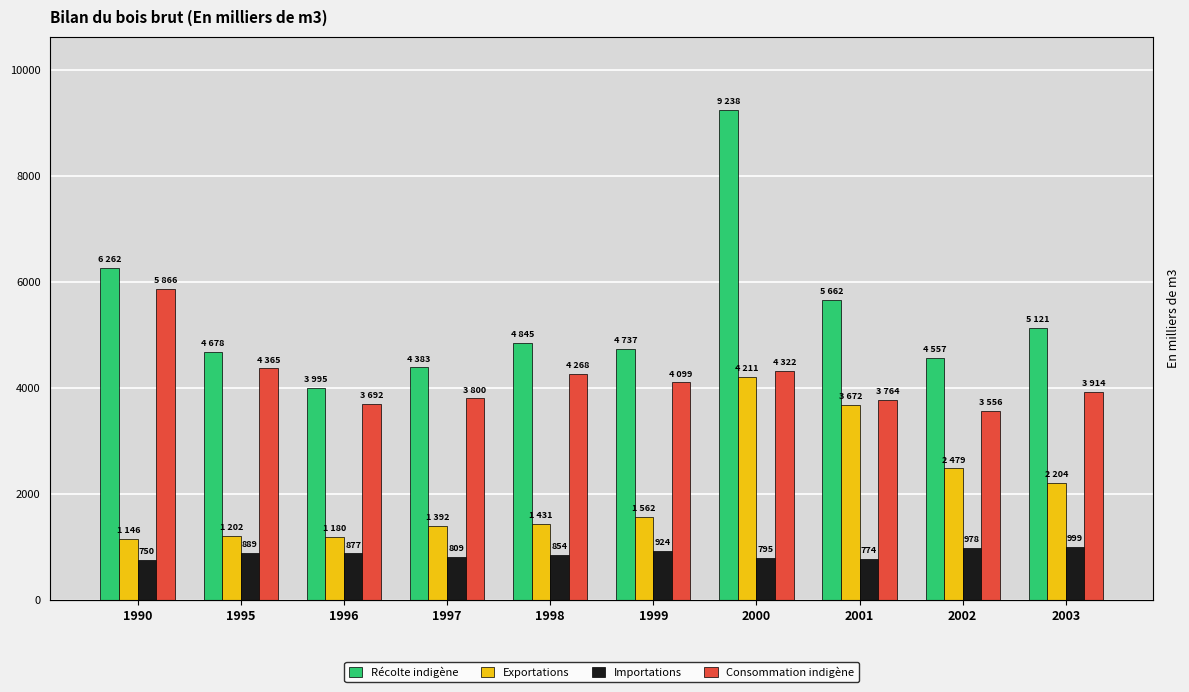

What is the value of the Récolte indigène bar at the 10th from the left?

5121